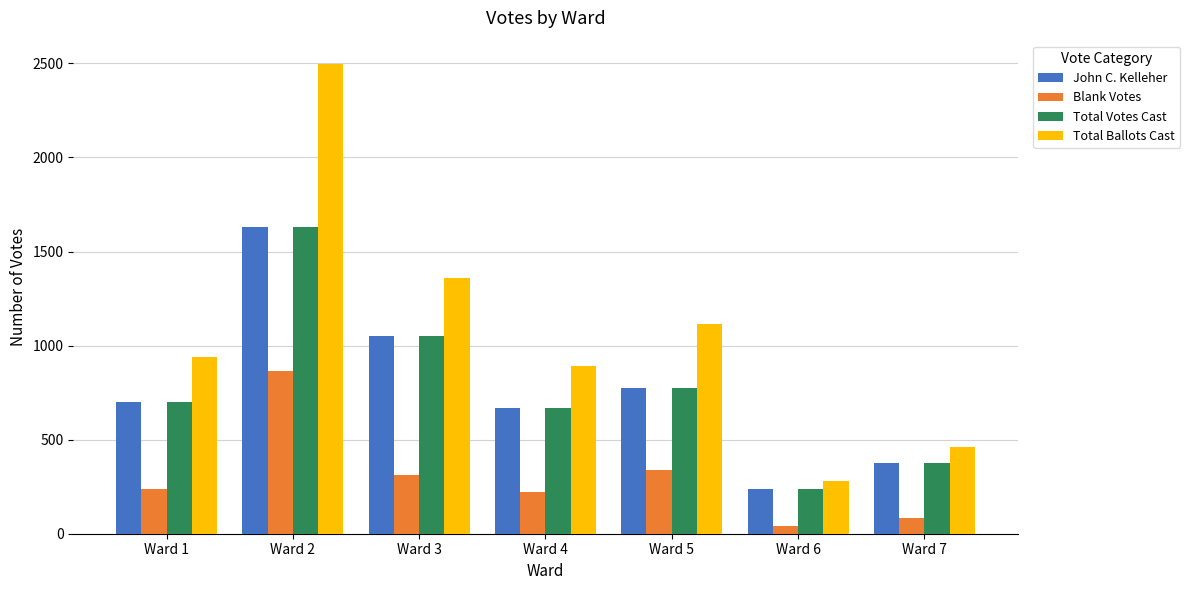

What is the sum of all Total Votes Cast values?

5437